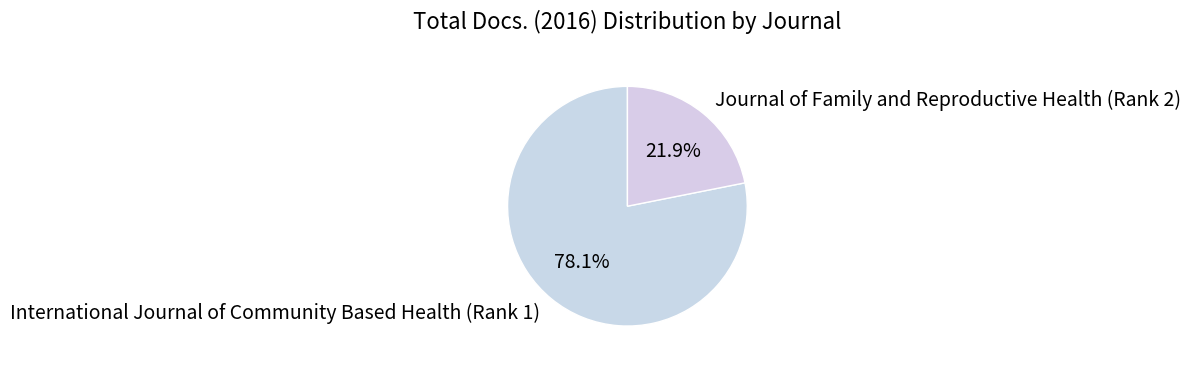

Rank the categories by value from highest to lowest.

International Journal of Community Based Health (Rank 1), Journal of Family and Reproductive Health (Rank 2)